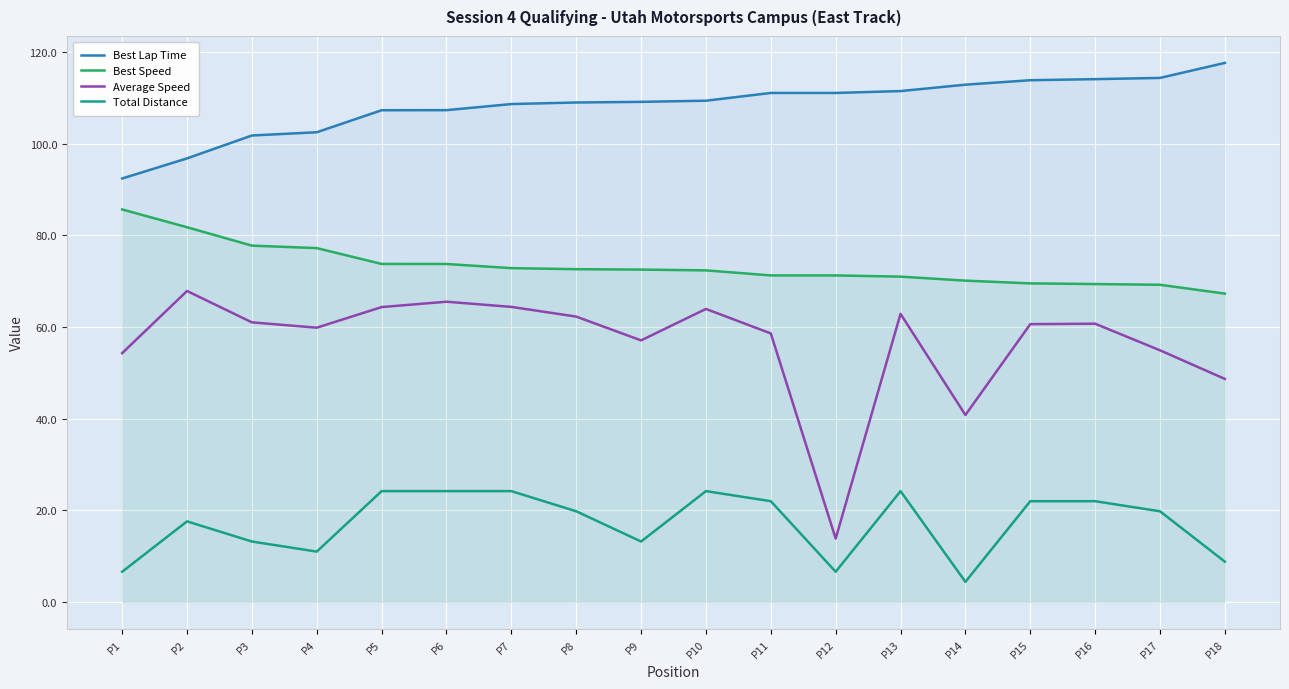

At which label is Best Speed closest to 76?

P4